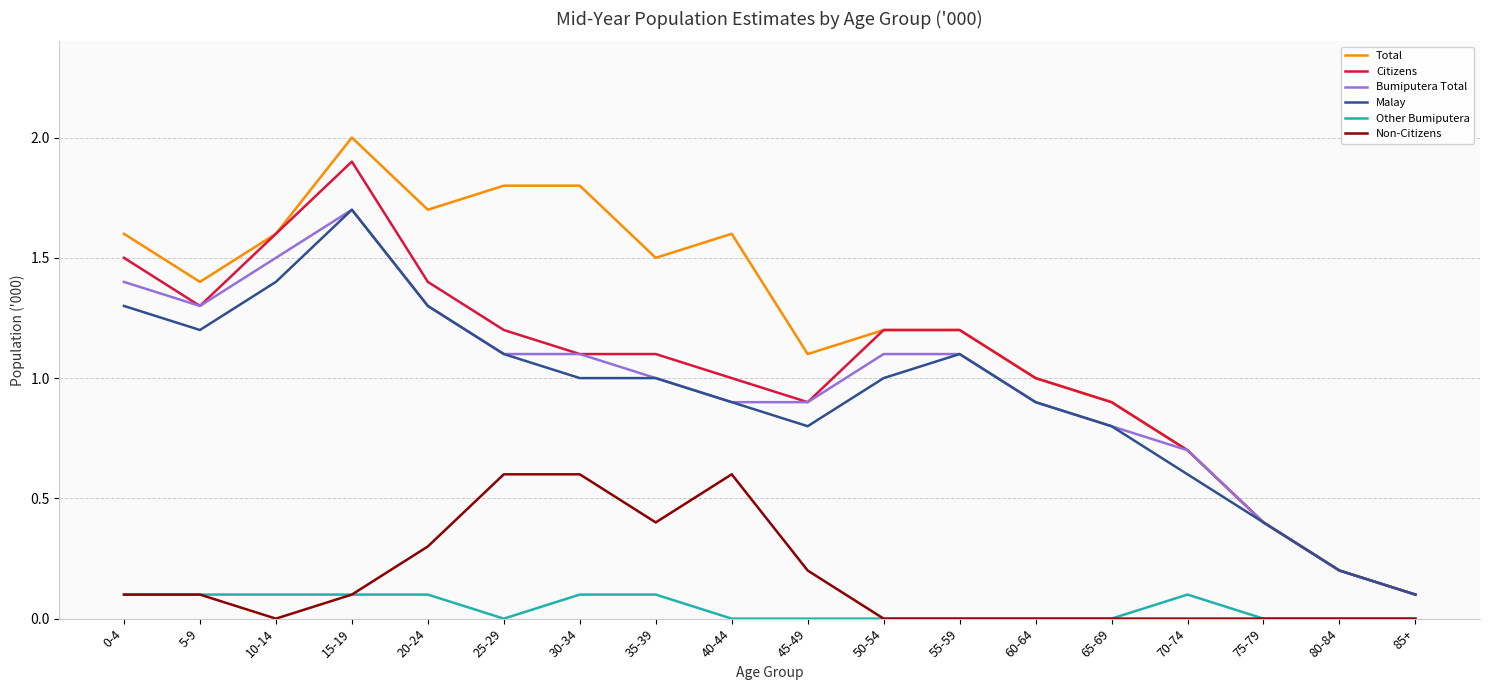

What is the greatest value displayed?

2.0